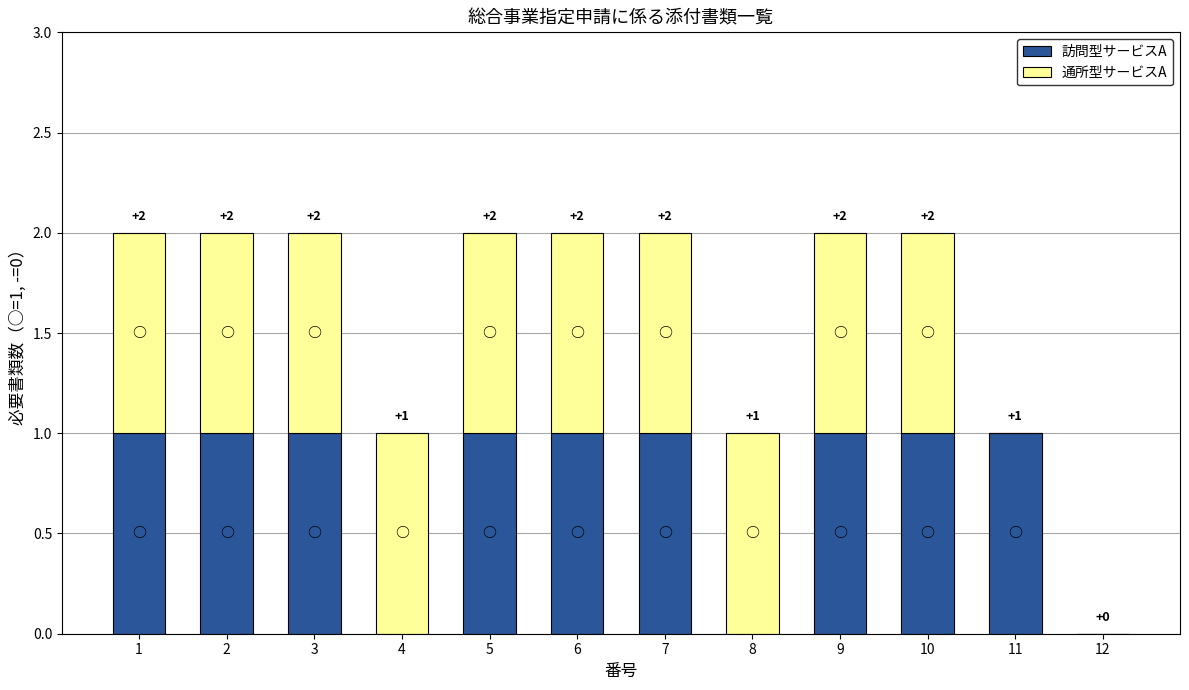

Does the chart contain stacked bars?

Yes